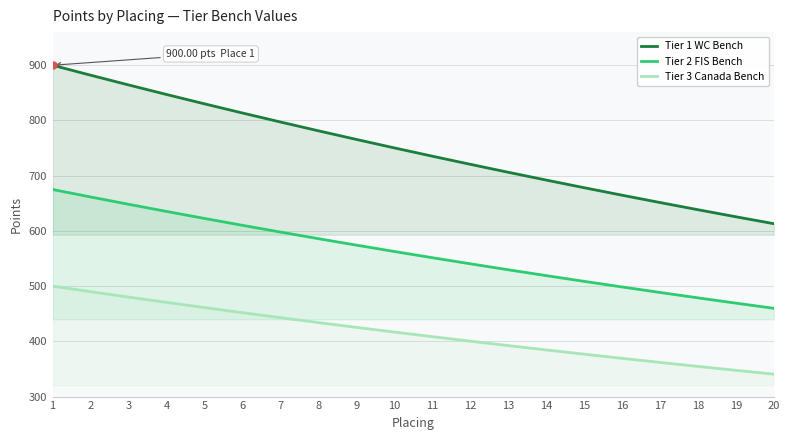

At which label does Tier 1 WC Bench first exceed 750?

1